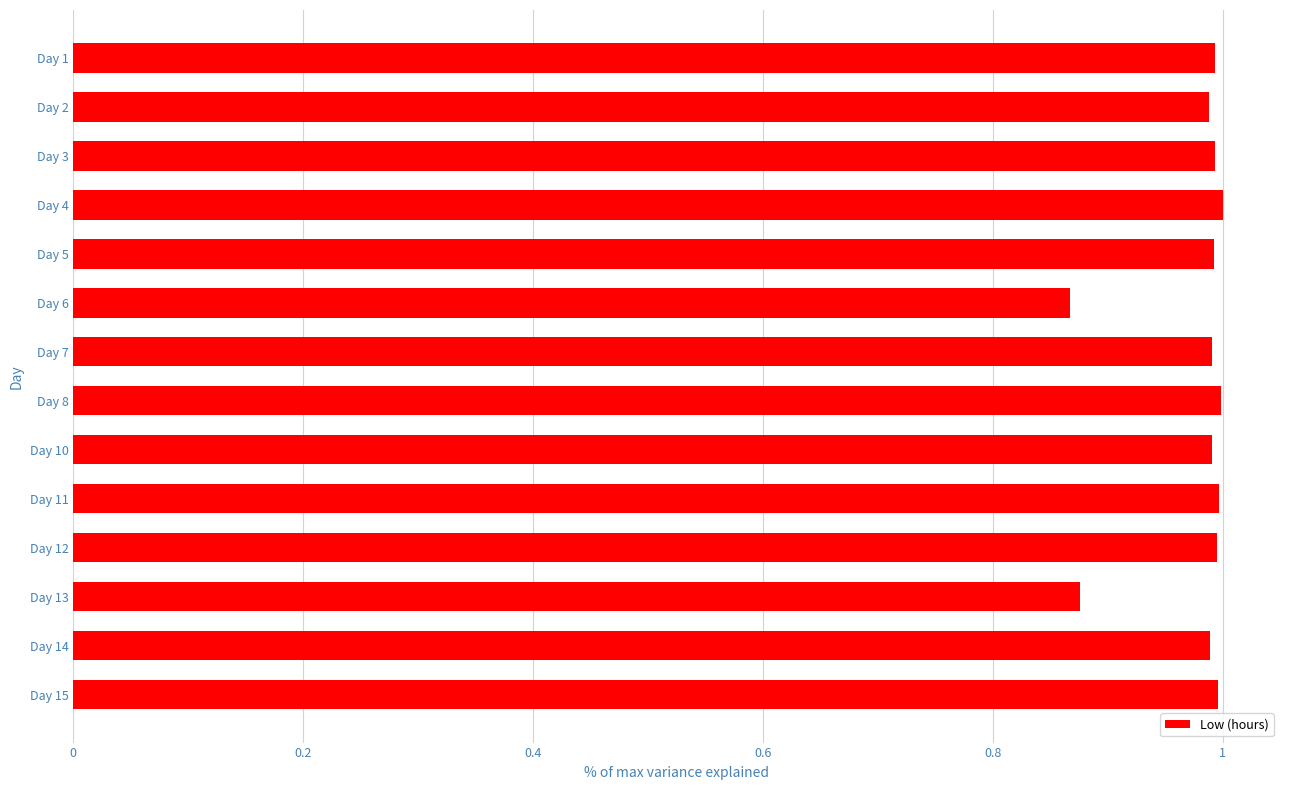

The chart shows a value of 1.0 at Day 8. True or false?

True